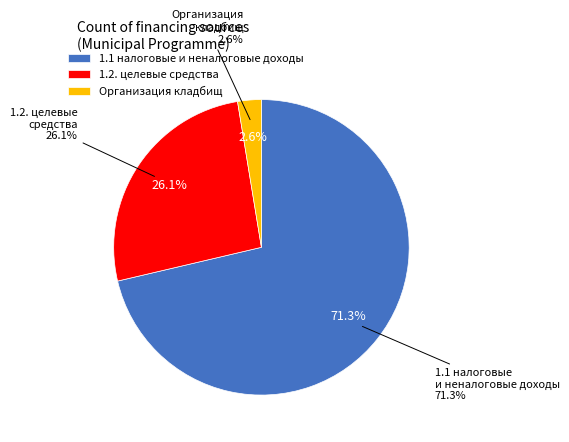

Is there a majority slice in this chart?

Yes